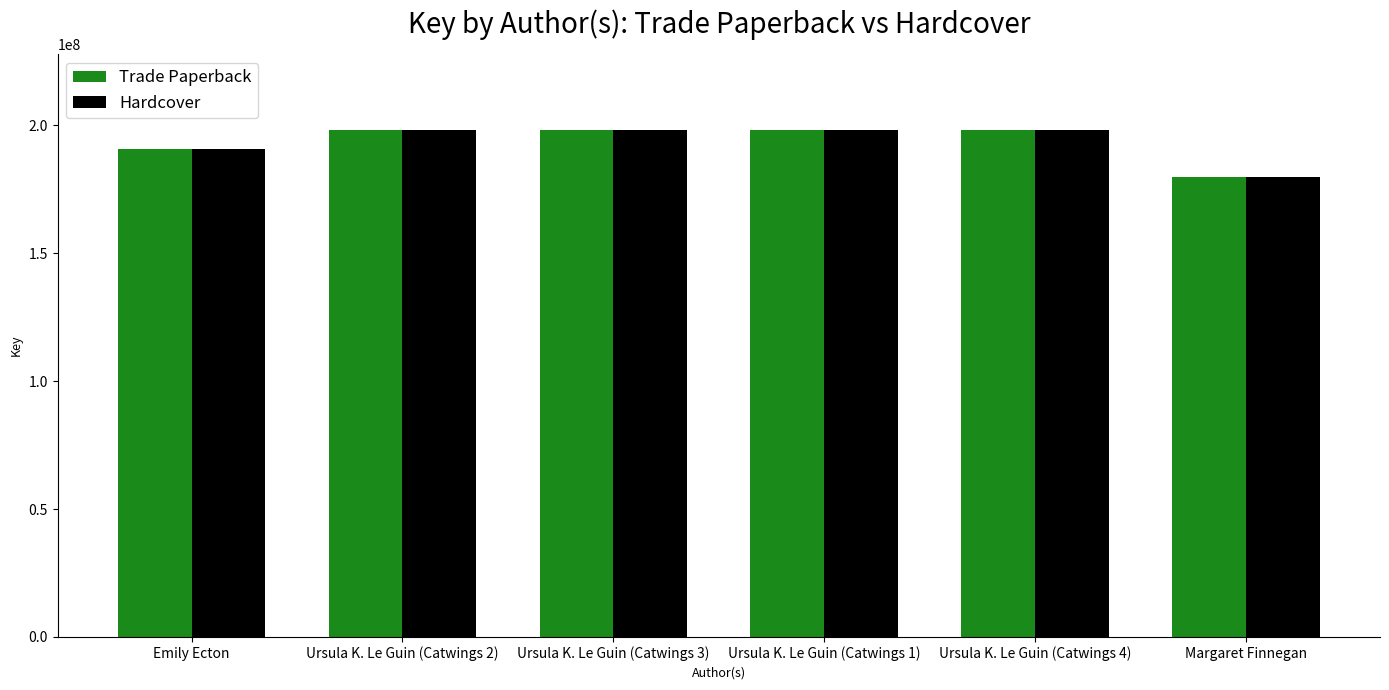

What is the maximum value for Trade Paperback?

198107797